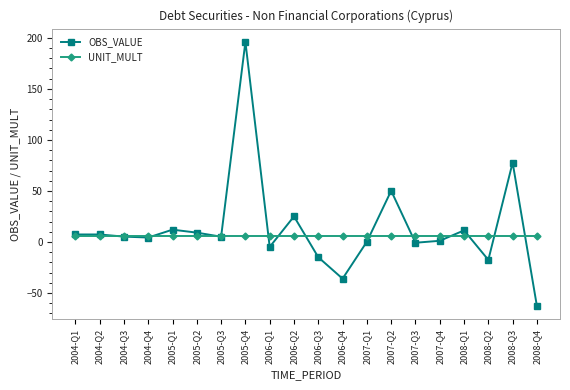

True or false: OBS_VALUE has more than 2 interior local peaks.

True